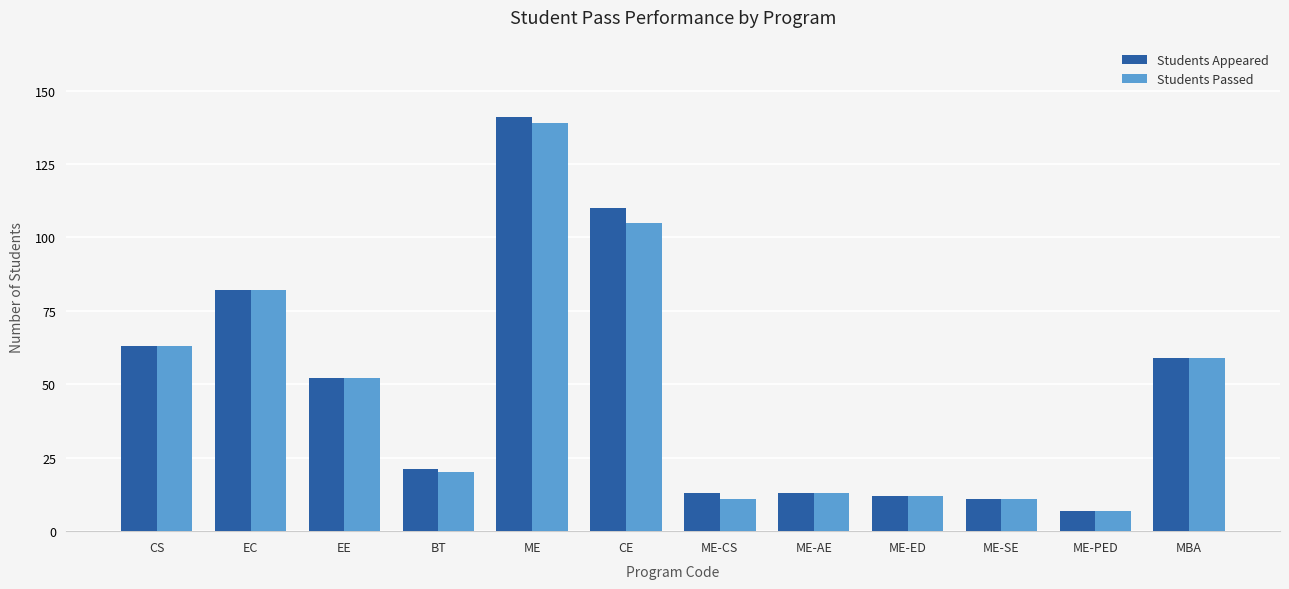

The value of Students Passed at ME-ED is 12. True or false?

True